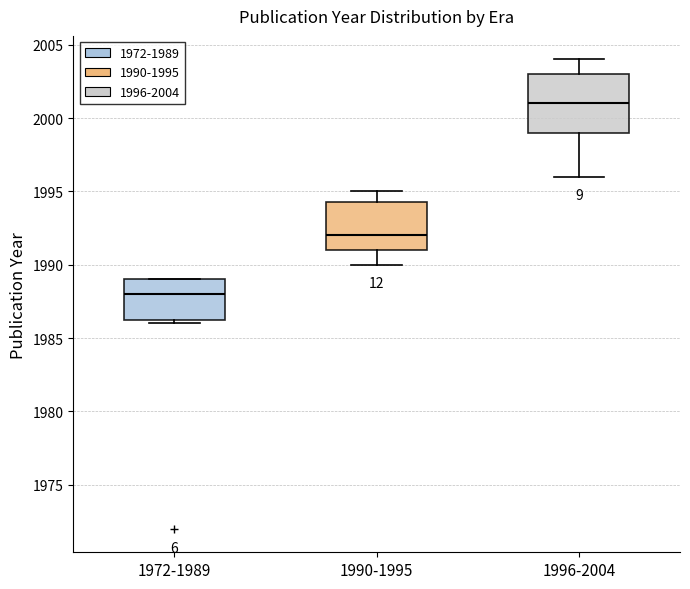

Reading left to right, read every box against the y-axis: the position of its median line, the range the box covers, and the ends of its whiskers. The values are not printed on the chart, so give them approximately, as read against the axis.

1972-1989: median 1988.0, box 1986.5 to 1989.0, whiskers 1986.0 to 1989.0
1990-1995: median 1992.0, box 1991.0 to 1994.5, whiskers 1990.0 to 1995.0
1996-2004: median 2001.0, box 1999.0 to 2003.0, whiskers 1996.0 to 2004.0